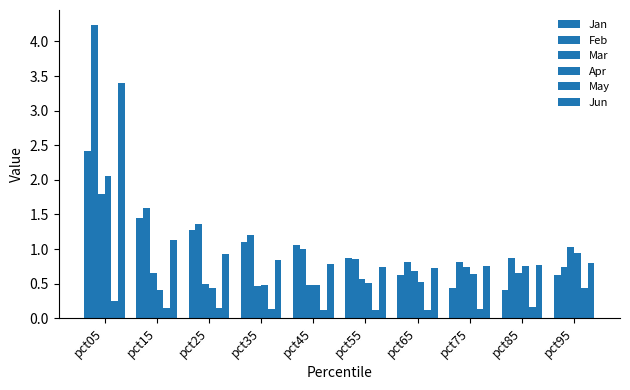

How many categories are shown in the chart?

10